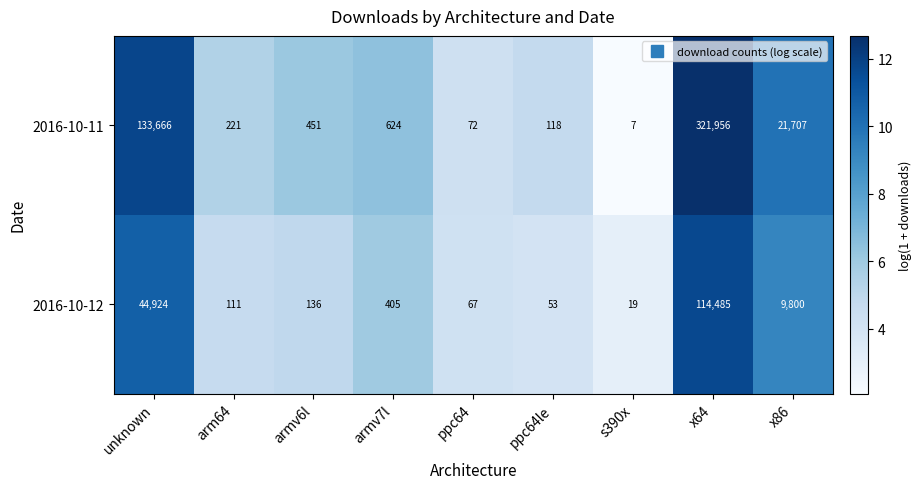

What is the maximum value shown in the chart?

321956